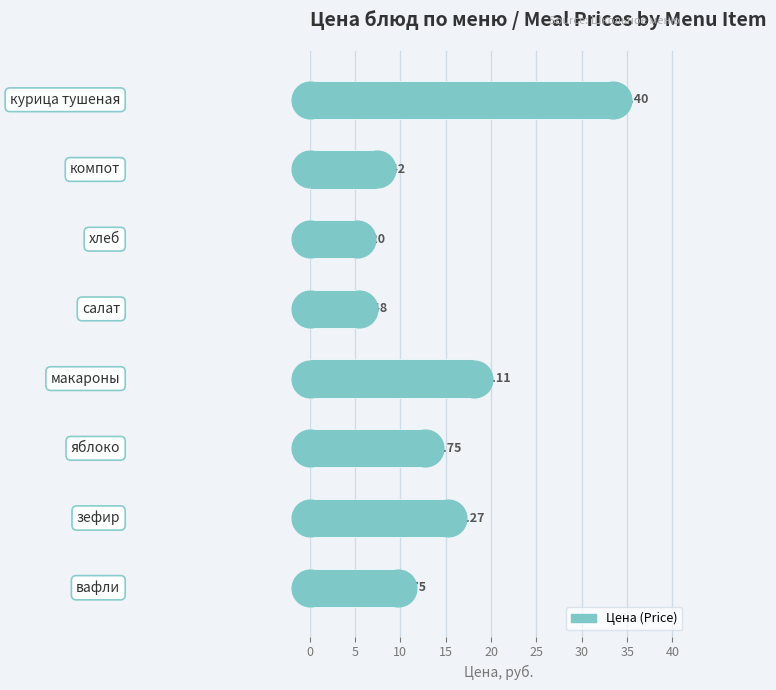

Between 15 and 35, which is larger?

35